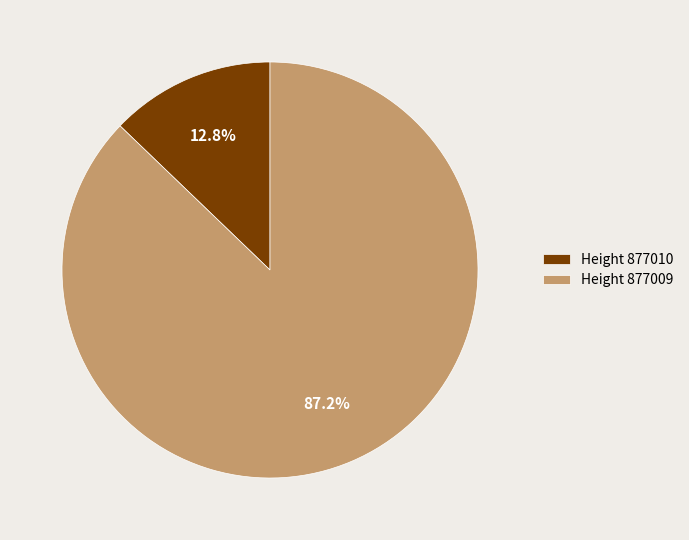

Which slice is the smallest?

Height 877010